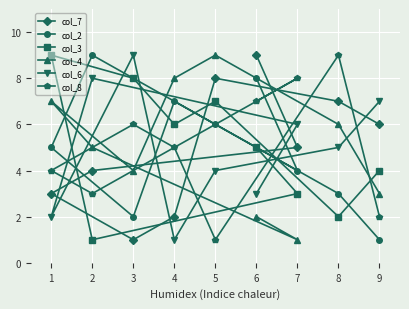

At which label does col_8 first exceed 5?

3